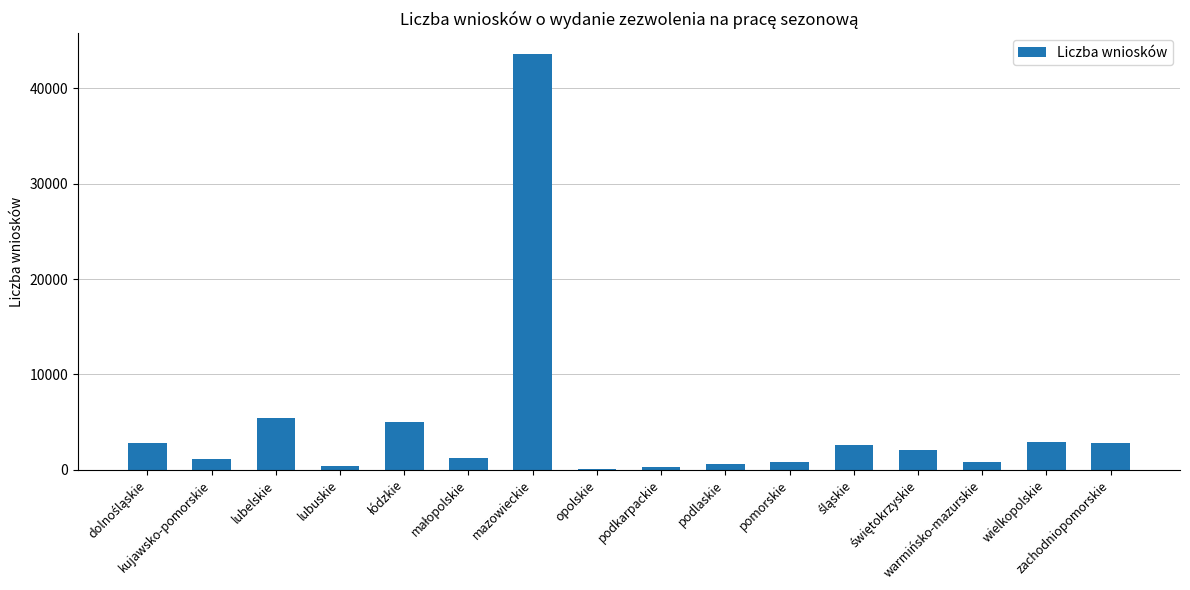

What is the greatest value displayed?

43608